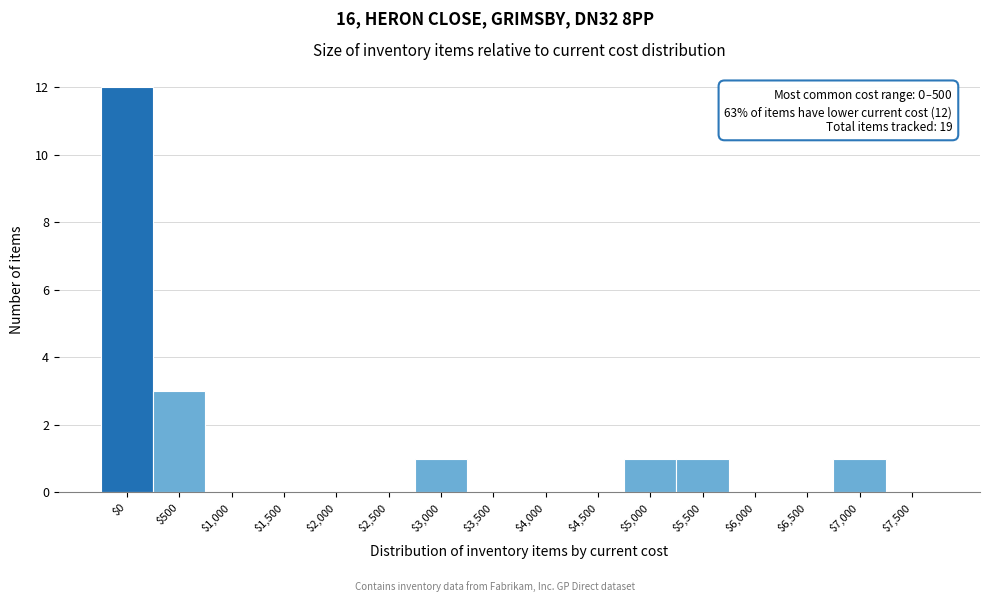

What is the greatest value displayed?

12